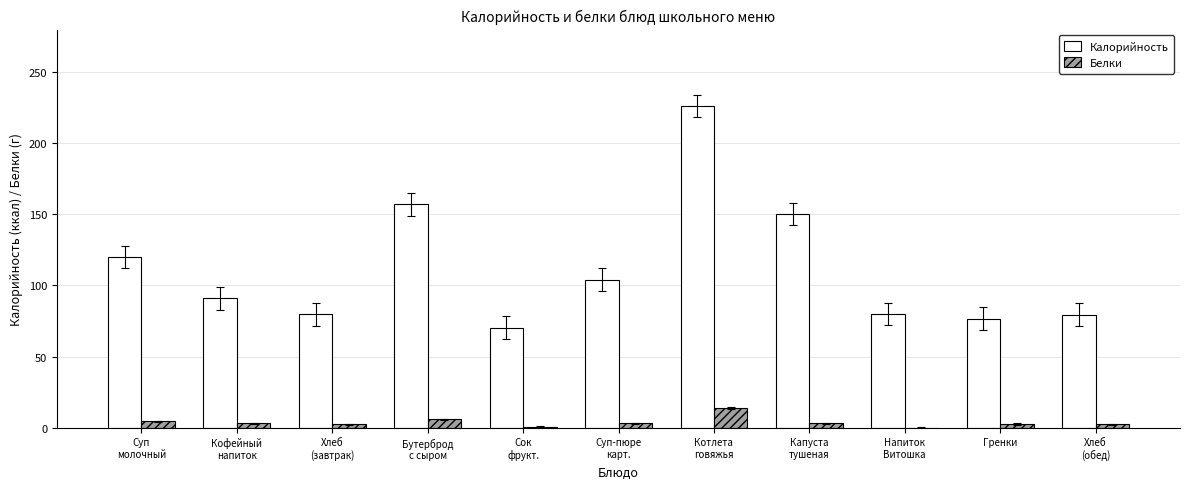

What is the highest value of the Белки series?

13.7